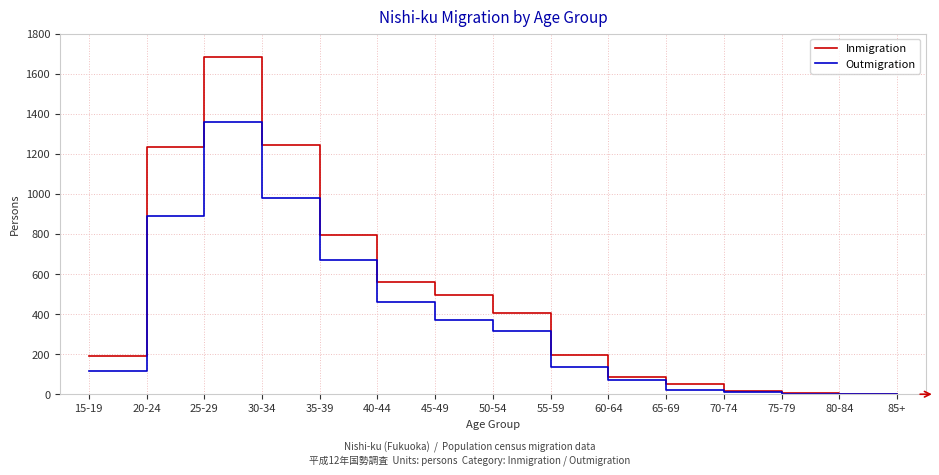

Rank the series at 65-69 from lowest to highest value.

Outmigration, Inmigration